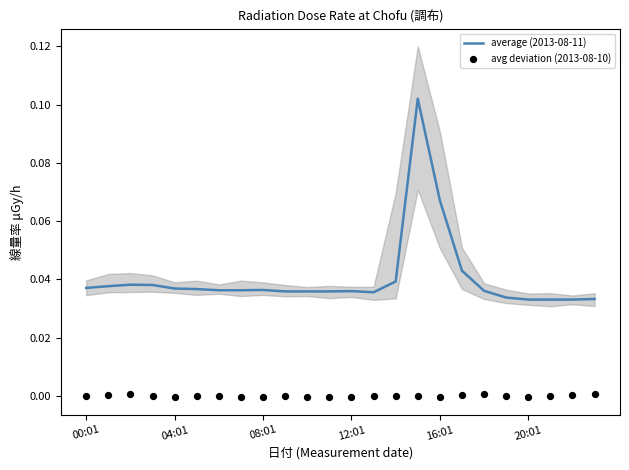

Is the value of avg deviation (2013-08-10) at 13 greater than the value of average (2013-08-11) at 23?

No